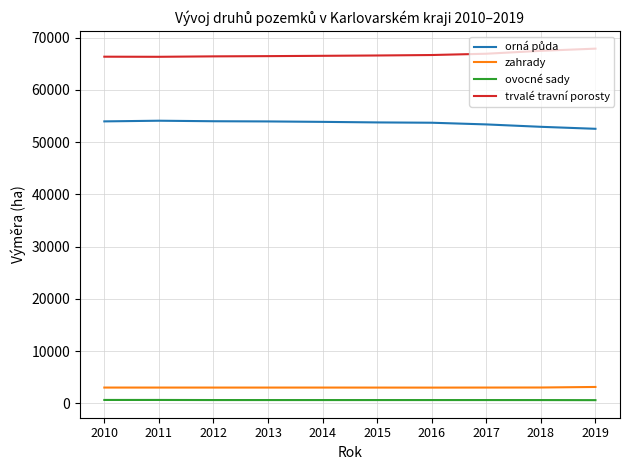

Is it true that trvalé travní porosty equals 105935.1 at 2018?

False